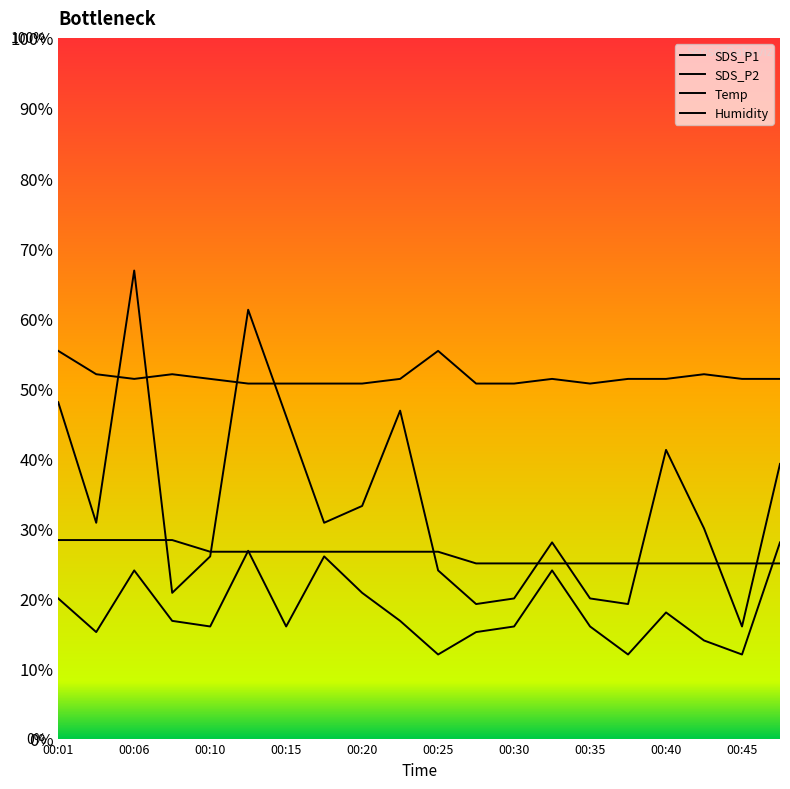

Which category has the lowest value in the SDS_P1 series?

00:45